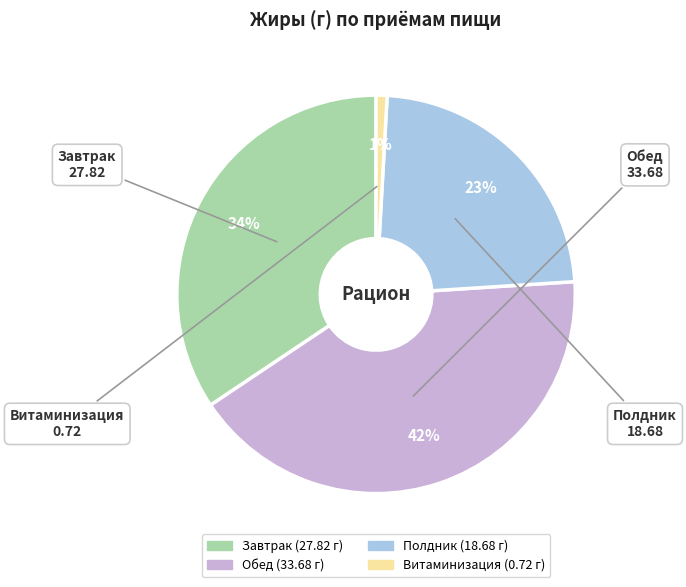

What is the smallest slice in the pie chart?

Витаминизация